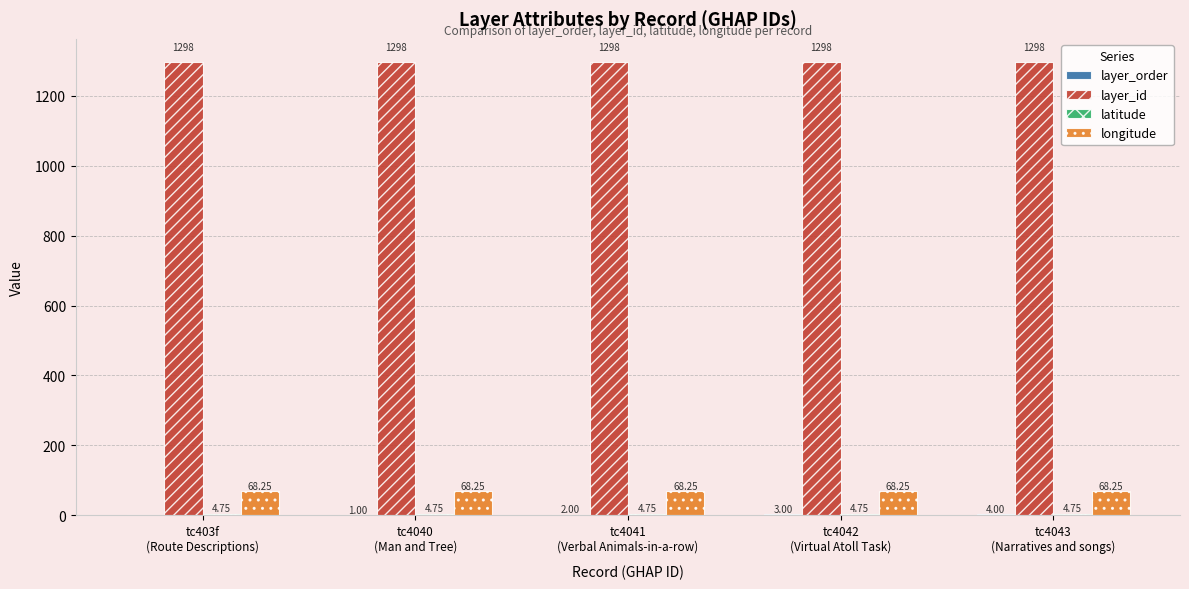

Which series has the largest total across all categories?

layer_id